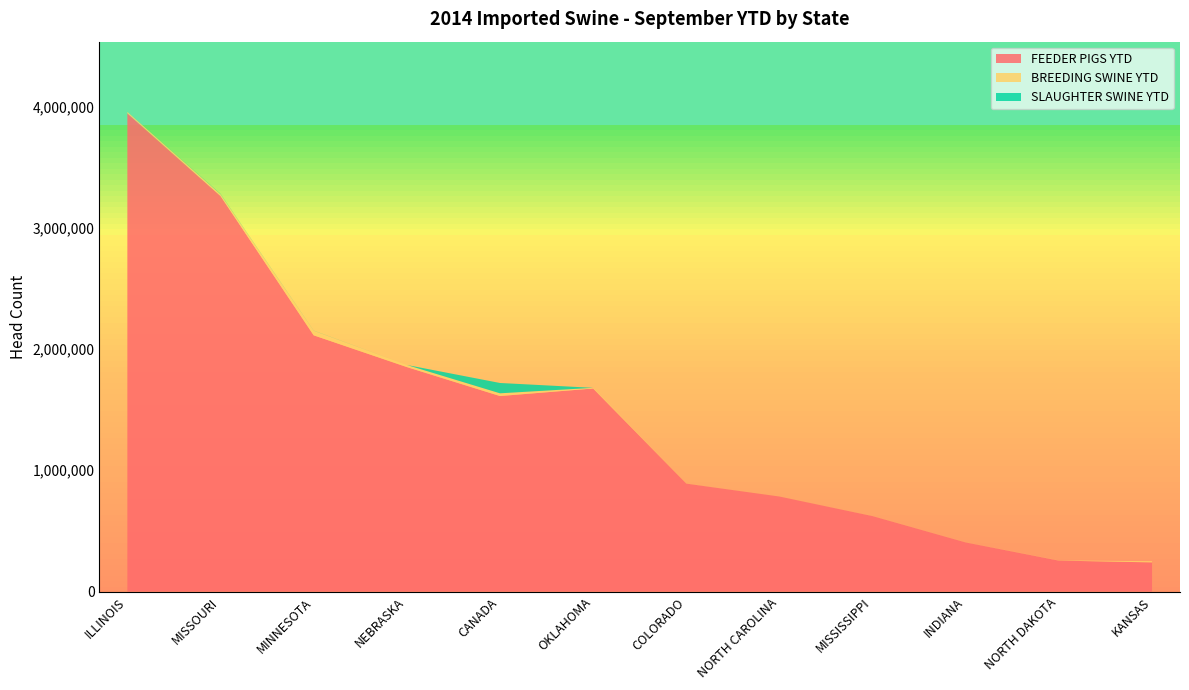

True or false: FEEDER PIGS YTD has a value of 405164 at INDIANA.

True